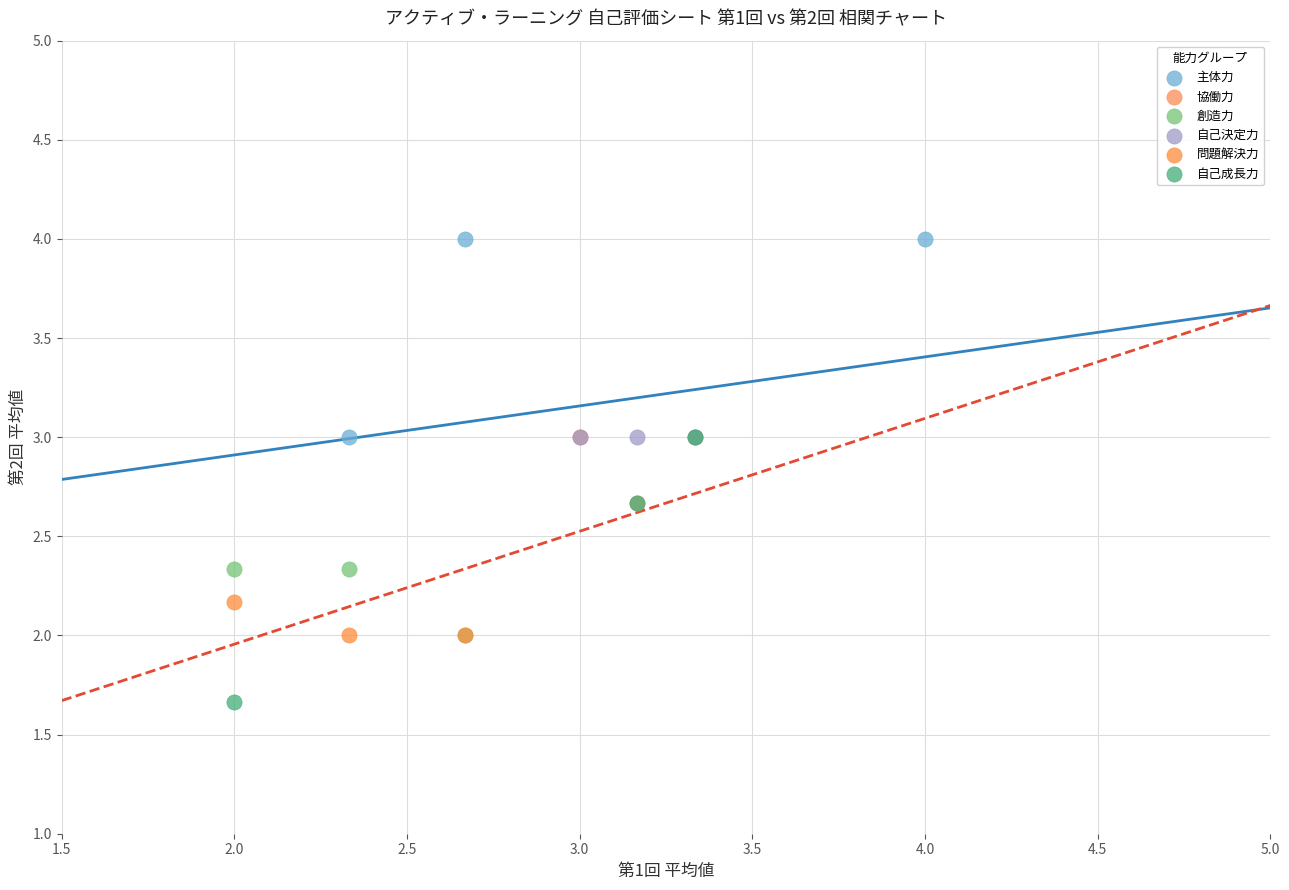

Which series reaches the maximum Y coordinate?

主体力